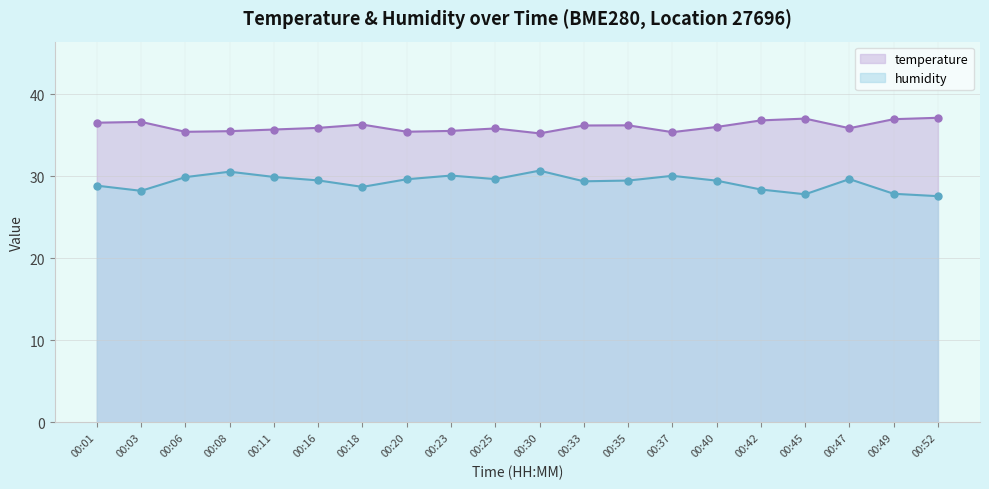

How many values in the humidity series are below 29?

7